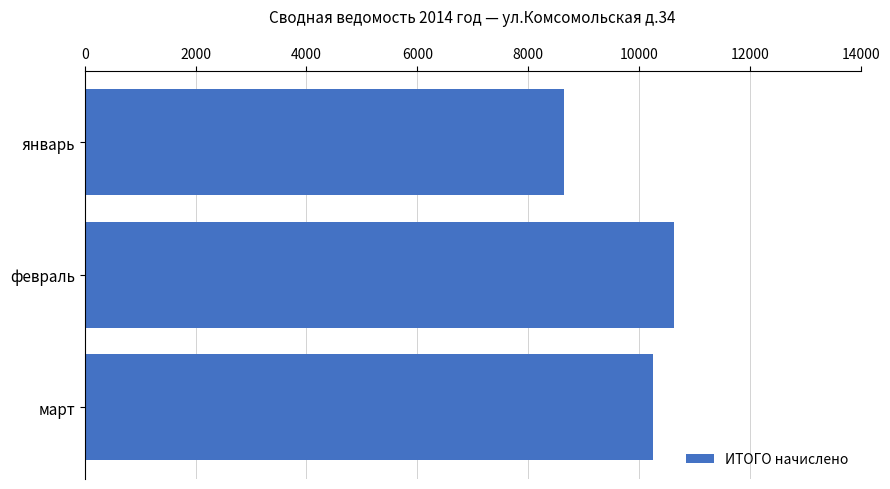

Approximately how many times larger is the value at март compared to январь?

1.2